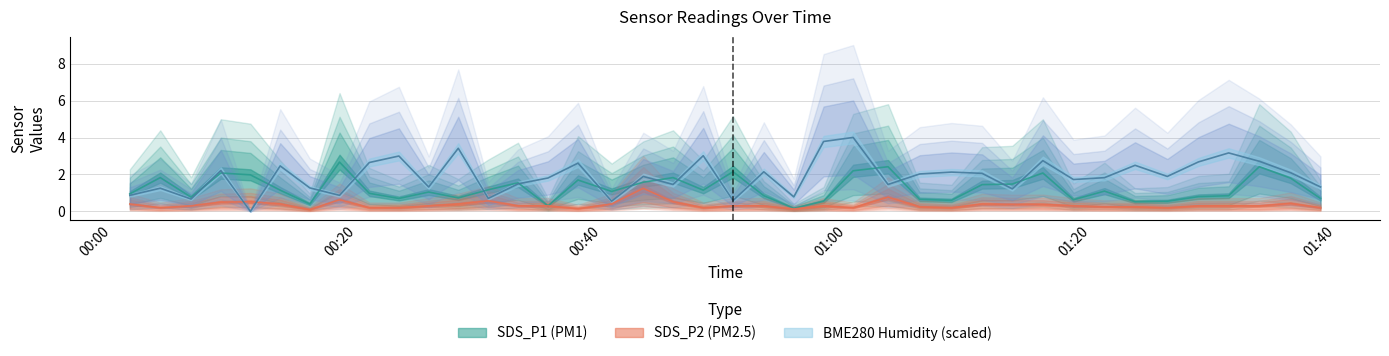

How many values in BME280_humidity are above zero?

39